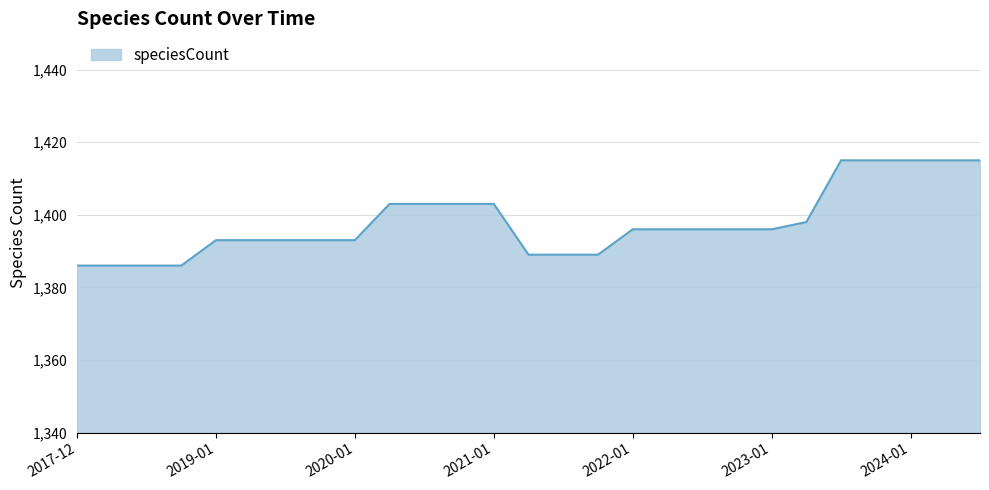

What is the maximum value shown in the chart?

1415